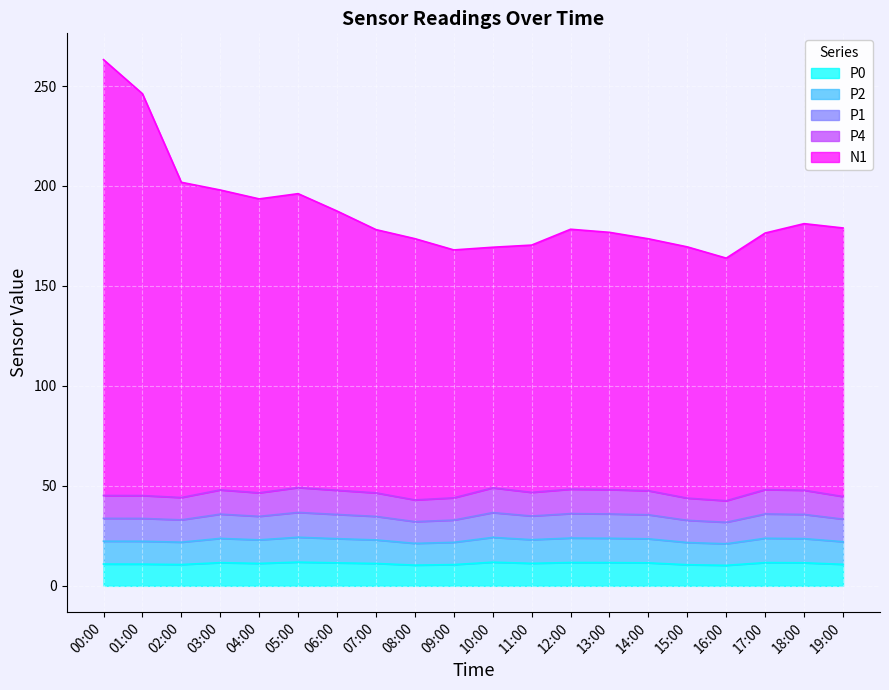

What is the spread (max minus min) of values at 11:00?

159.2